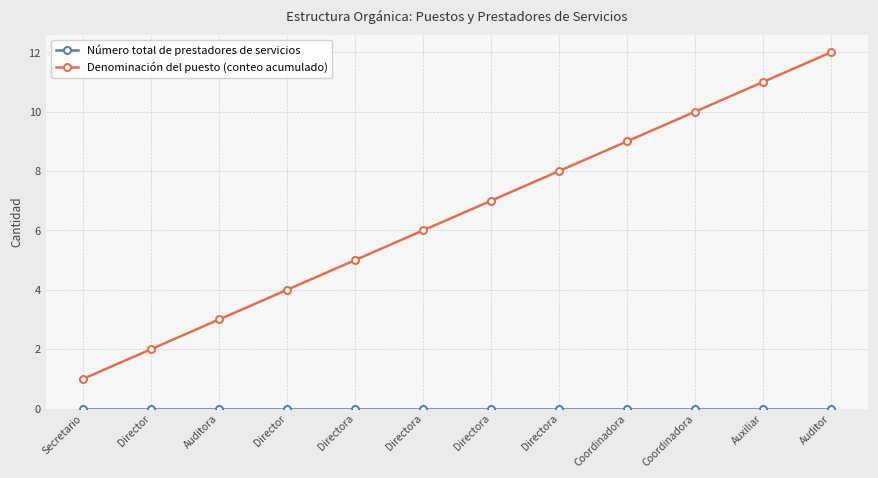

The value of Número total de prestadores de servicios at Directora is 0. True or false?

True